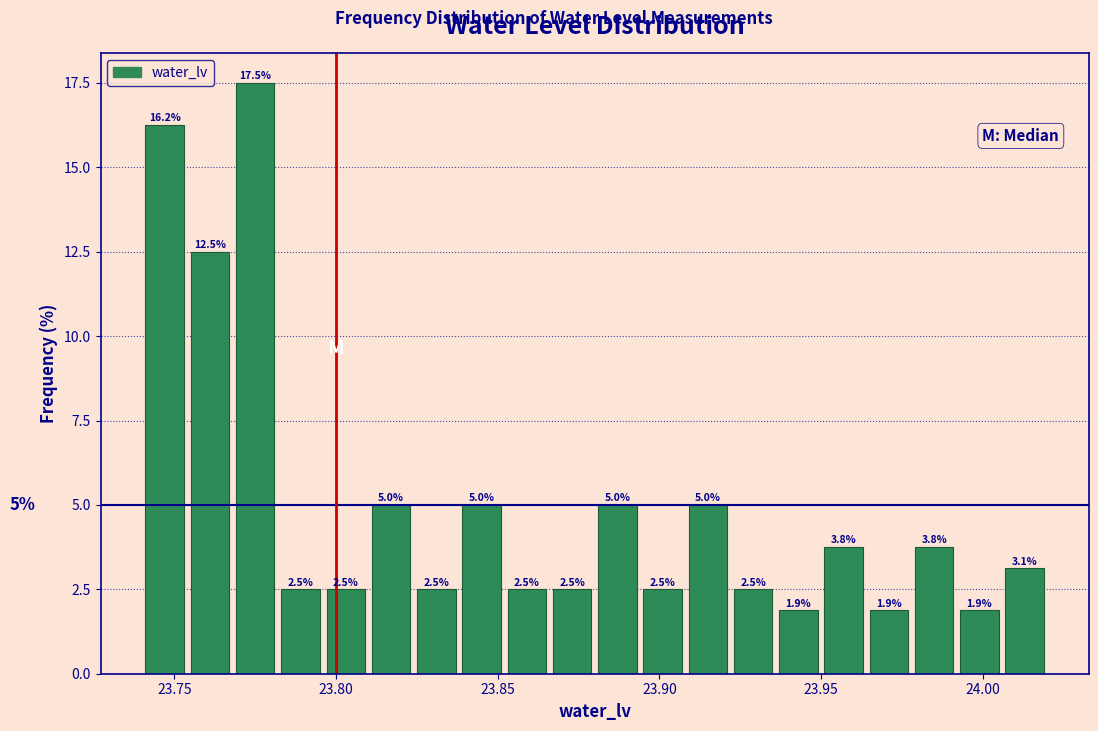

Around what value on the x-axis is the tallest bar? Give the approximate position of its centre, as read against the axis.

23.775